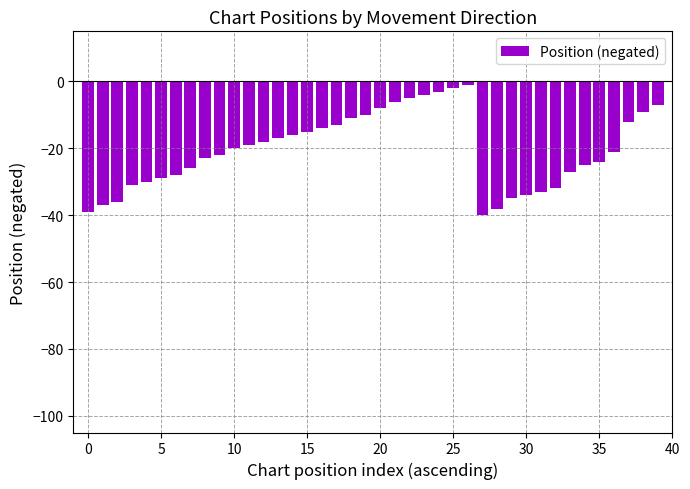

What is the minimum value shown in the chart?

-40